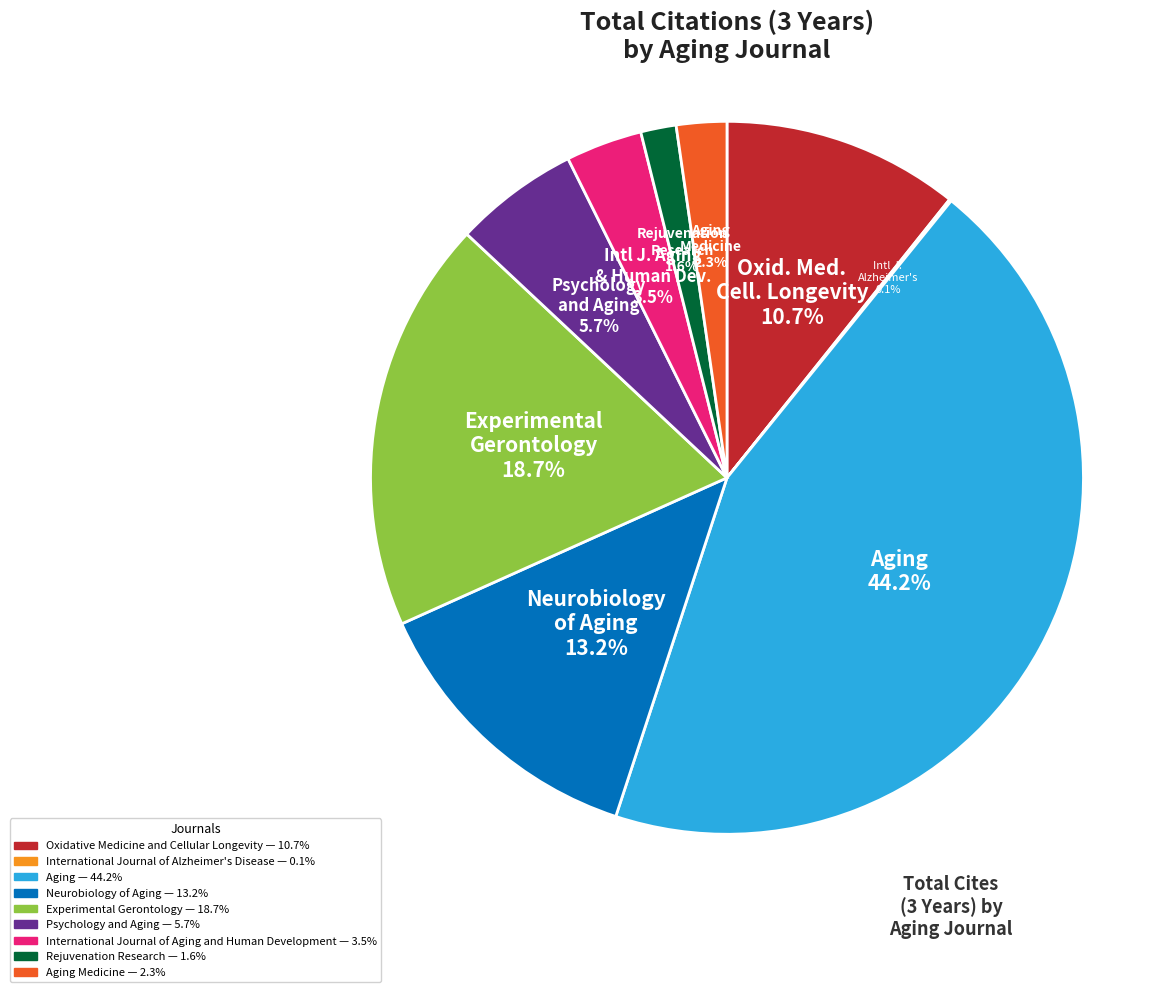

Does any single category account for the majority?

No